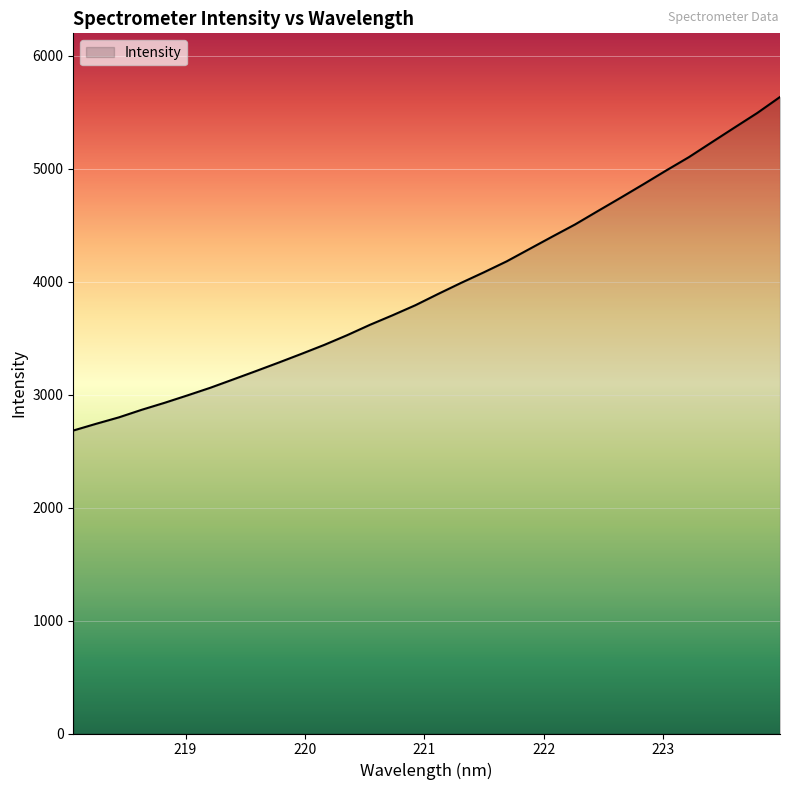

What is the minimum value shown in the chart?

2681.3